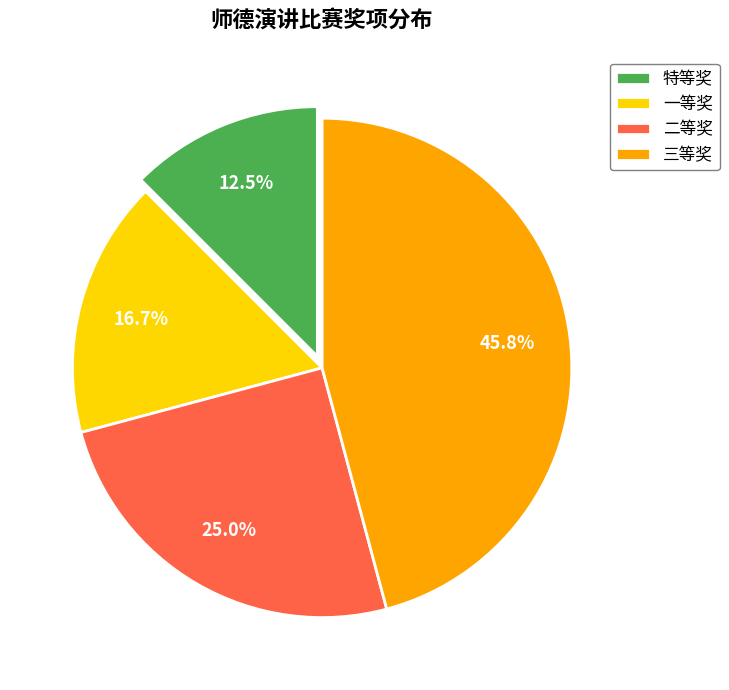

Which has a higher value, 特等奖 or 二等奖?

二等奖